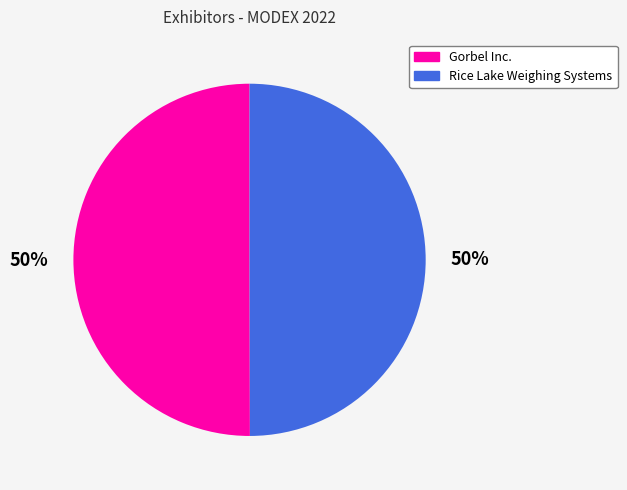

Count the number of slices in the pie.

2